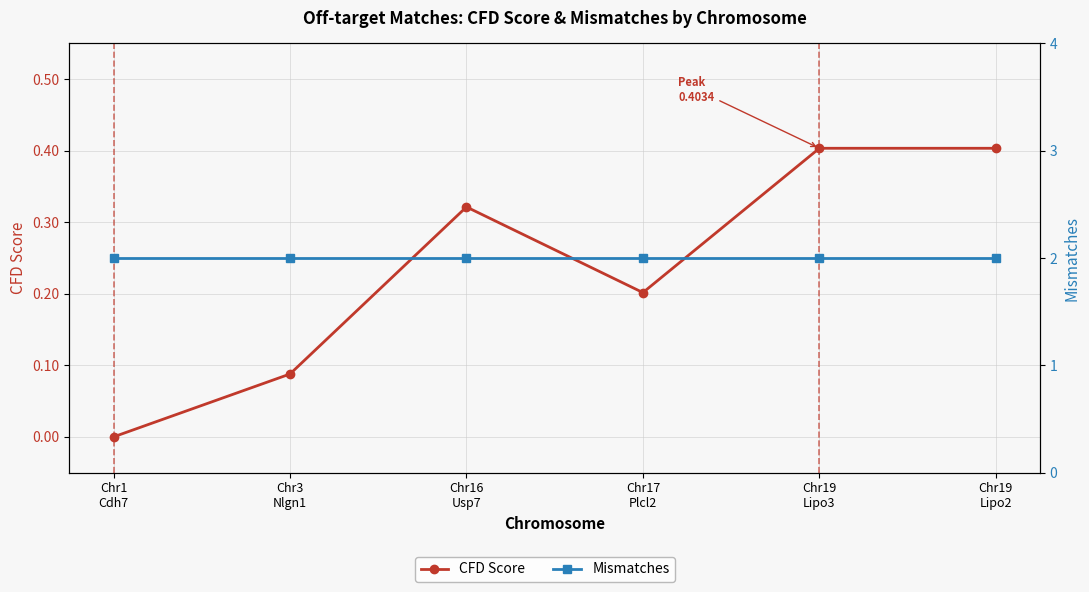

True or false: Mismatches and CFD Score intersect in this chart.

False